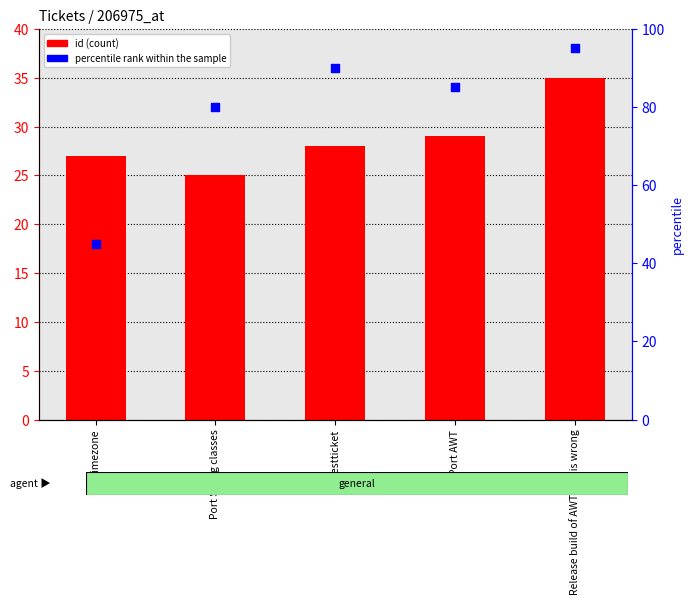

What is the total value across all series at Port Swing classes?

105